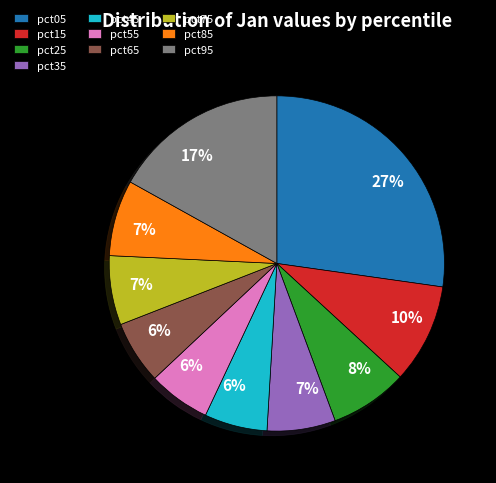

What is the largest slice in the pie chart?

pct05